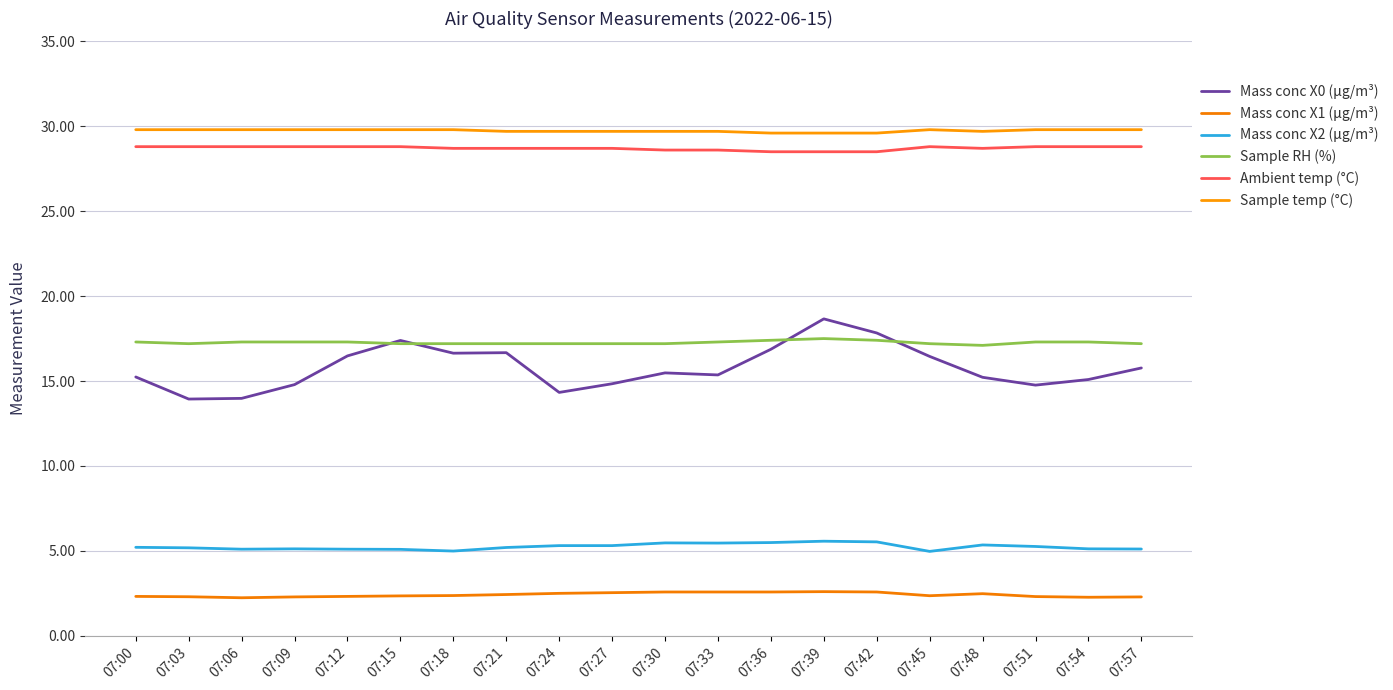

True or false: Sample temp (°C) and Sample RH (%) intersect in this chart.

False